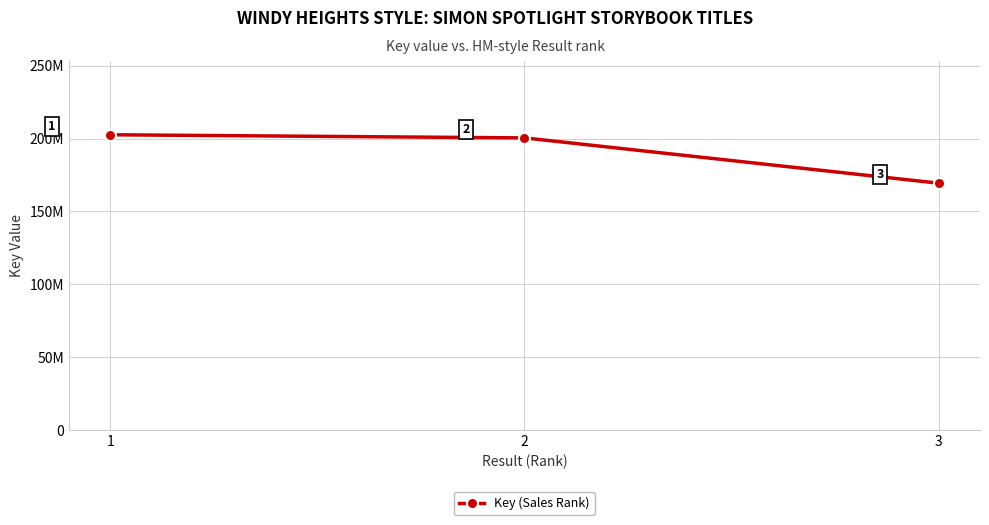

Does the chart have visible grid lines?

Yes